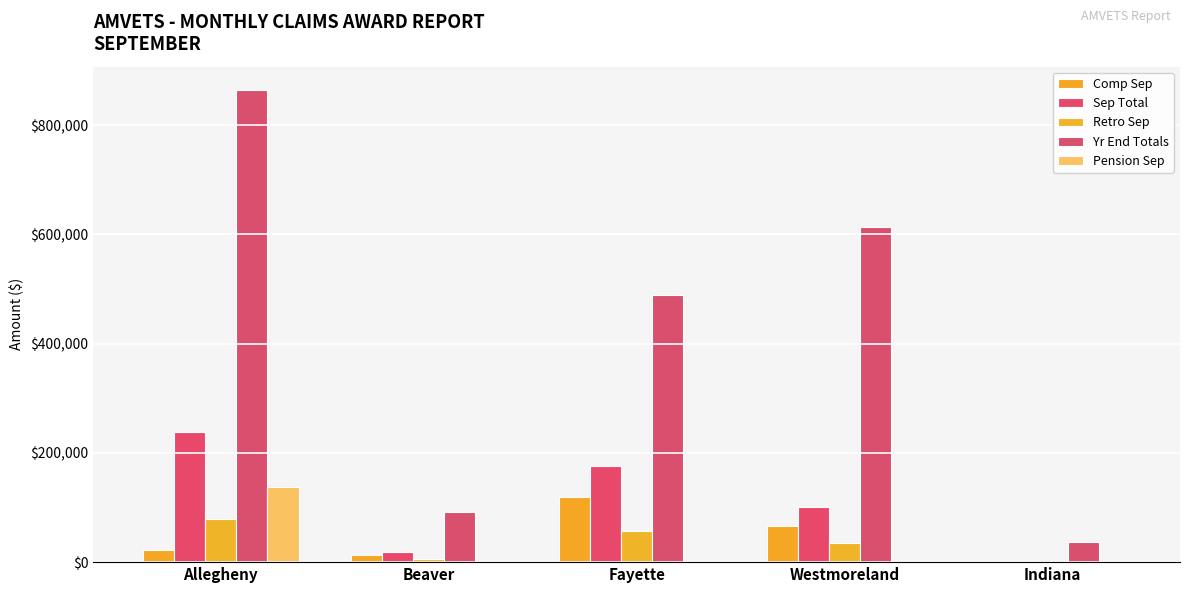

At which label does Comp Sep reach its peak?

Fayette